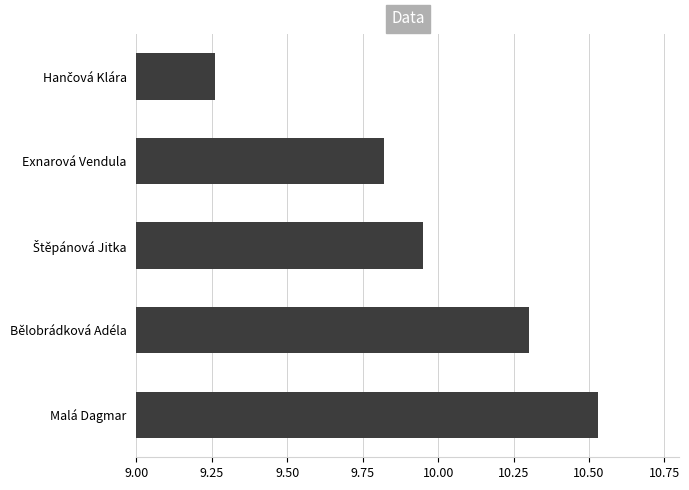

Does the chart contain any negative values?

No